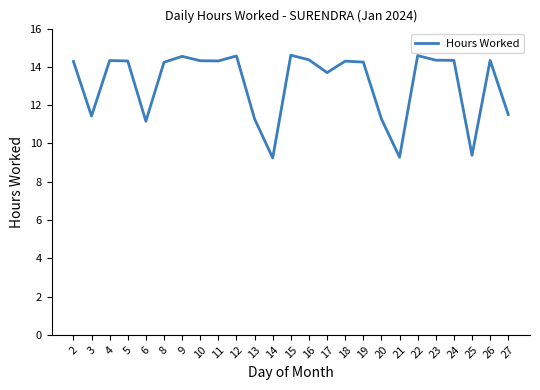

What is the maximum value shown in the chart?

14.6